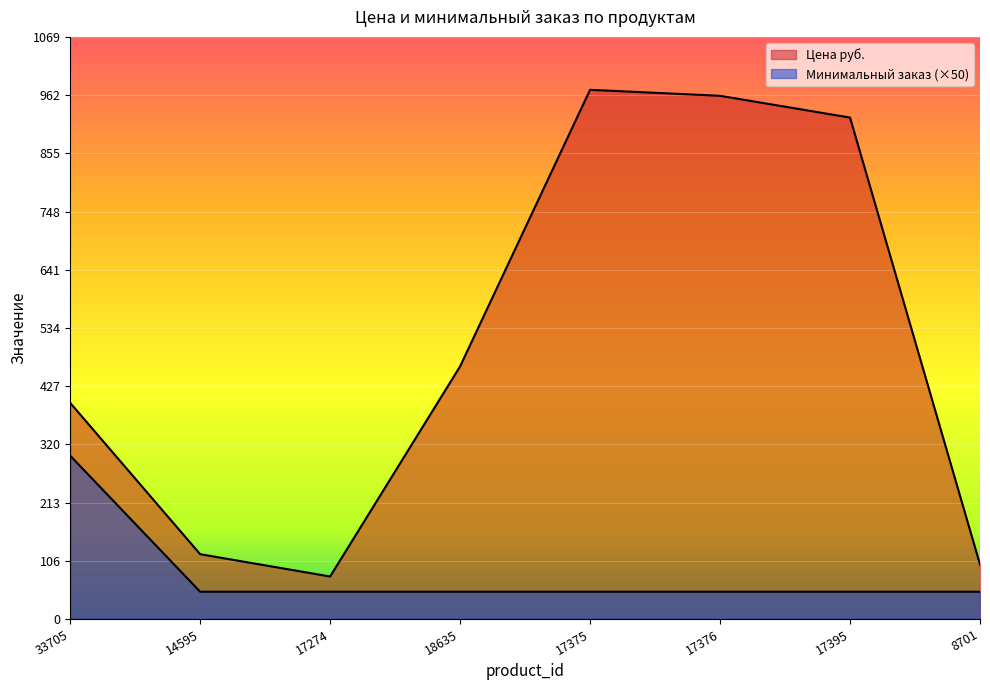

How many interior local peaks does the Цена руб. series have?

1